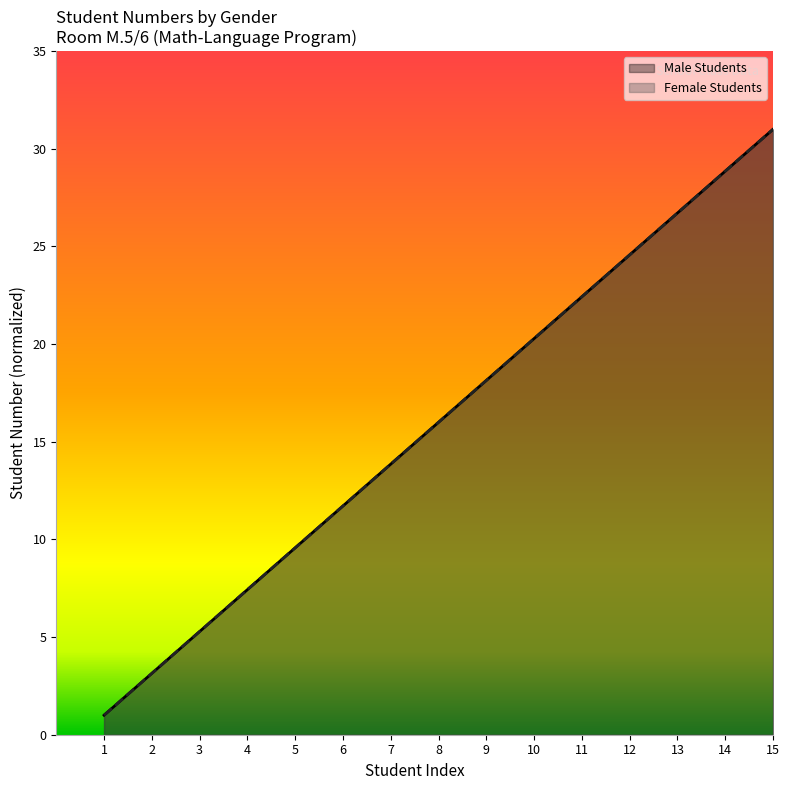

What is the sum of the Male Students values at 6 and 8?

27.7